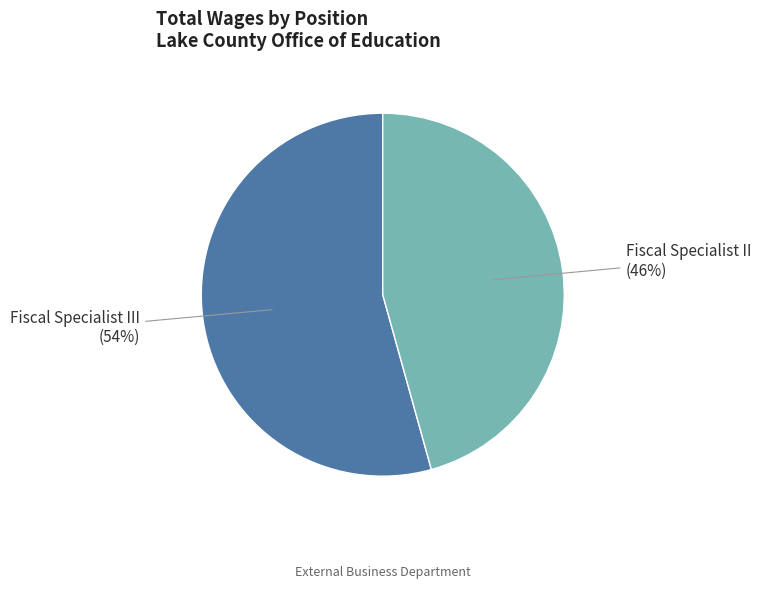

Is there any slice that represents more than half of the pie?

Yes